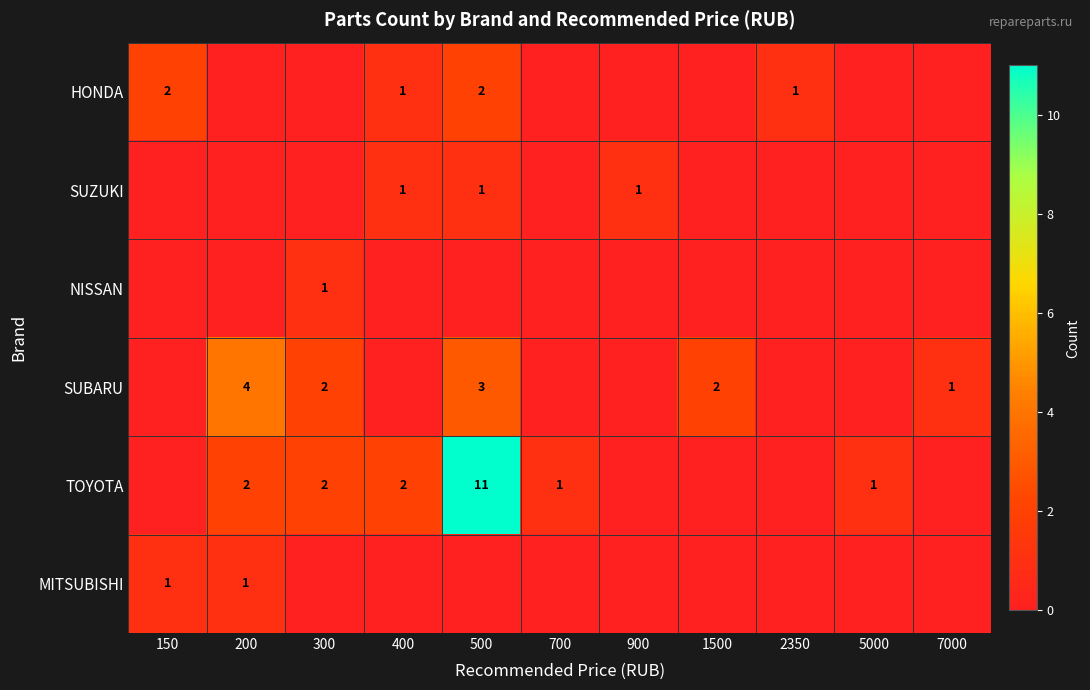

Is the value of SUZUKI at 500 greater than the value of SUBARU at 300?

No